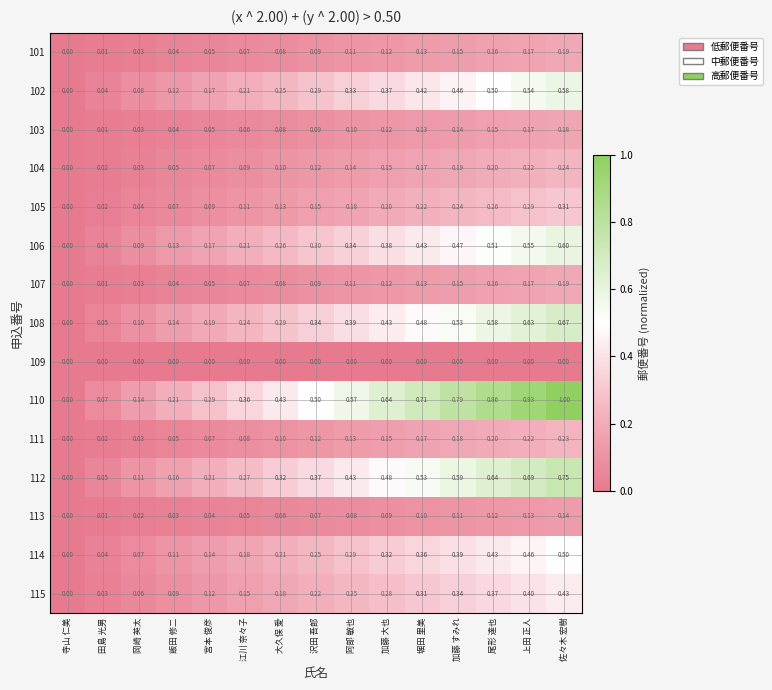

How many data points in 106 are above 0?

14